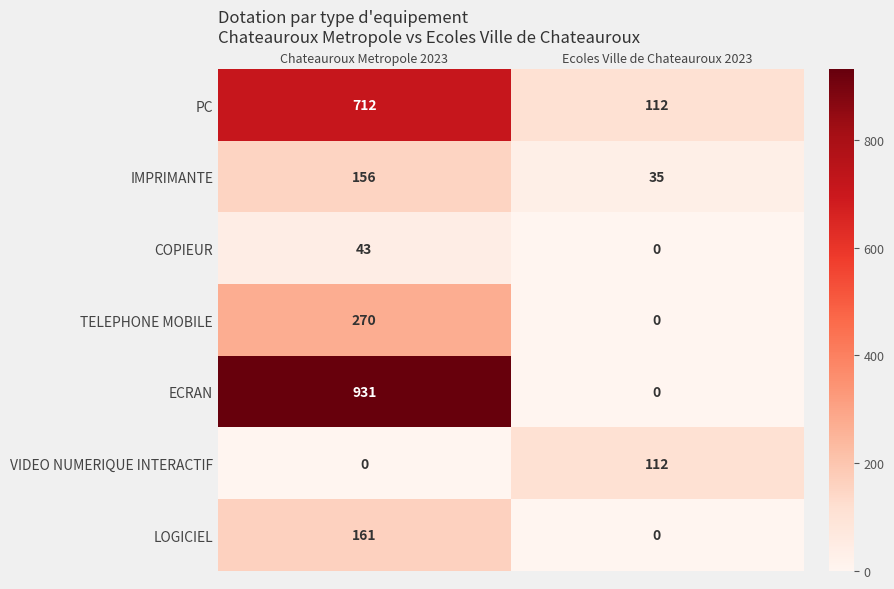

Rank the series at Chateauroux Metropole 2023 from highest to lowest value.

ECRAN, PC, TELEPHONE MOBILE, LOGICIEL, IMPRIMANTE, COPIEUR, VIDEO NUMERIQUE INTERACTIF